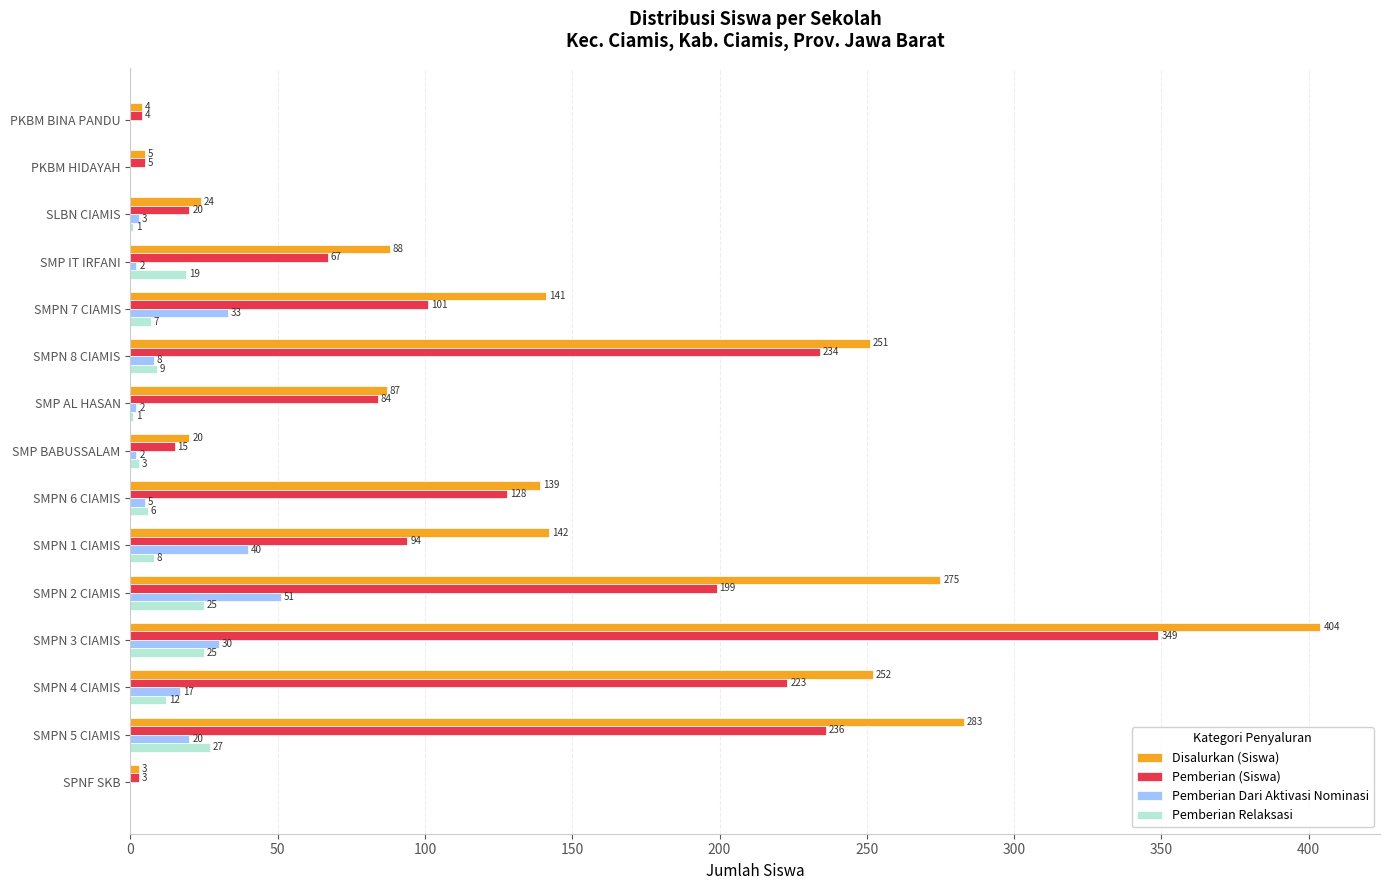

At which label is Pemberian (Siswa) closest to 176?

SMPN 2 CIAMIS